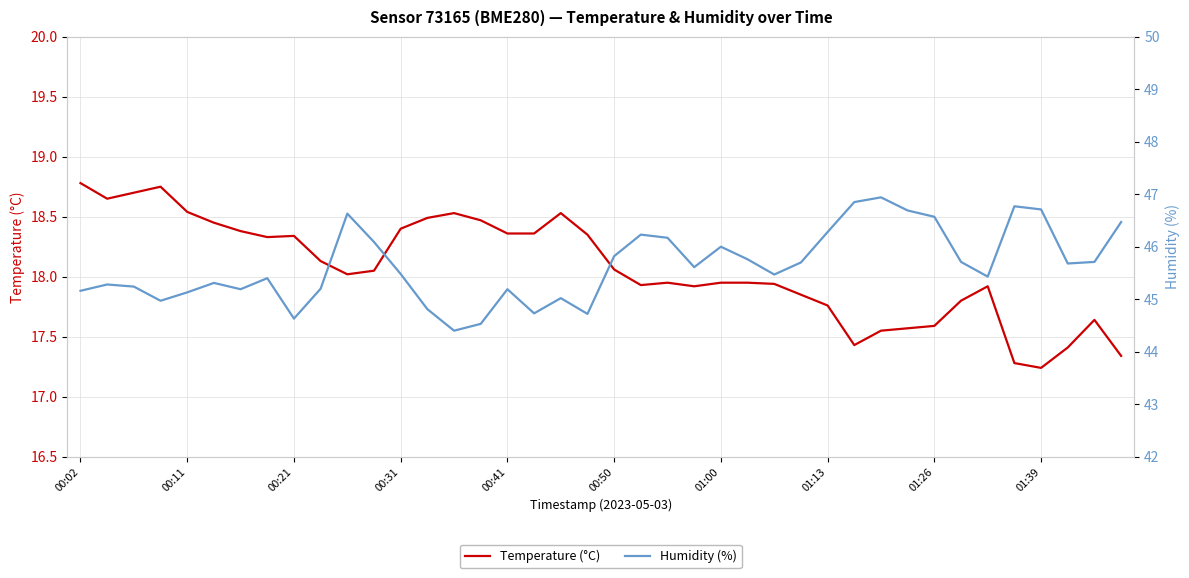

Is it true that Humidity (%) equals 69.7 at 31?

False